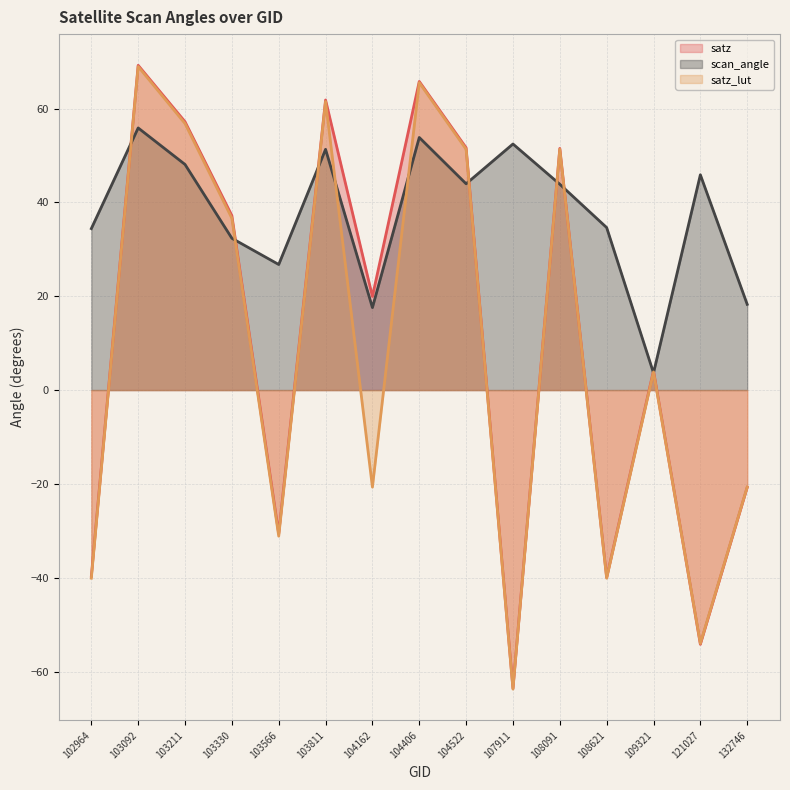

The satz (line) series shows 19.9 at 104162. True or false?

True